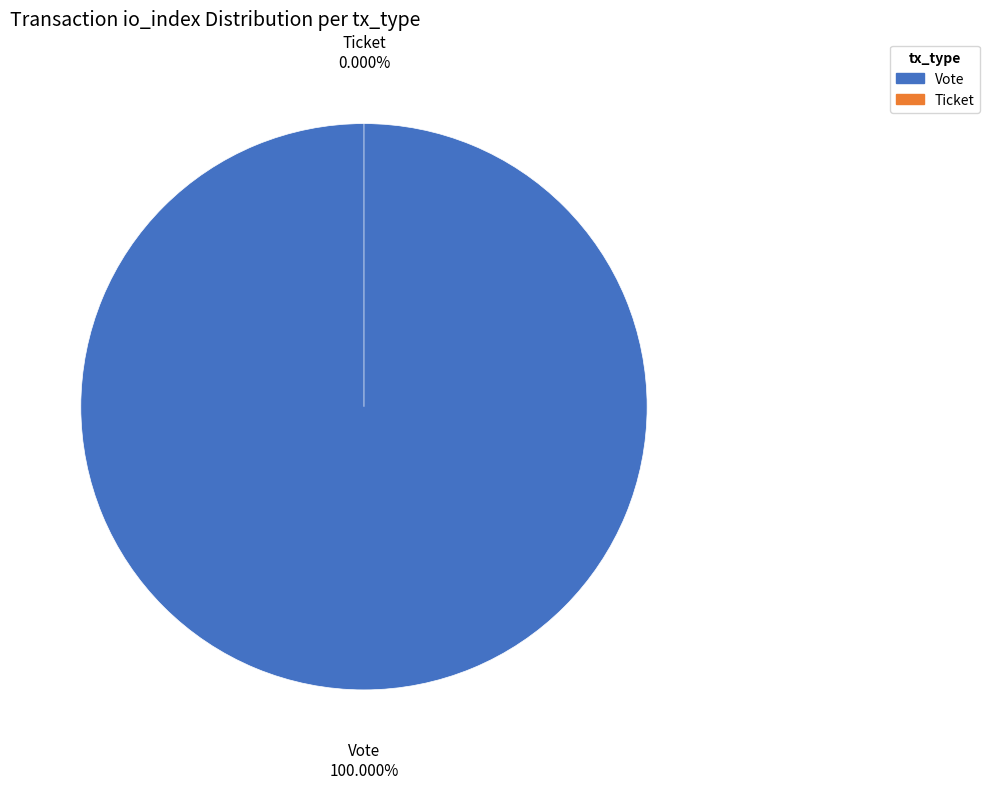

Count the number of slices in the pie.

2